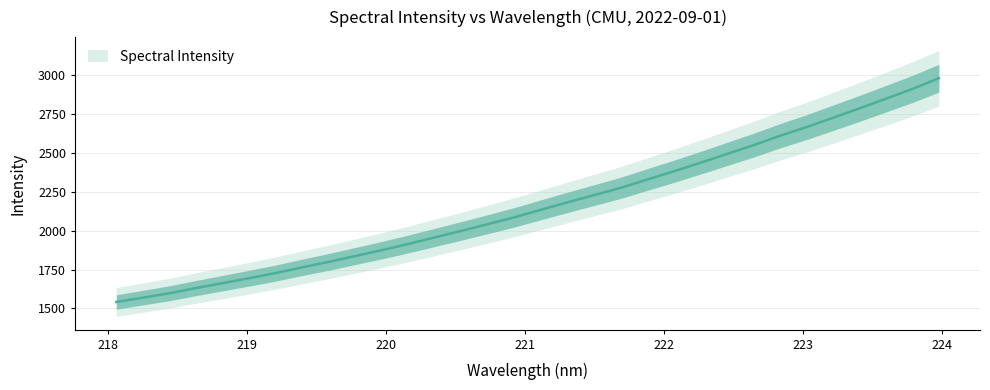

What is the minimum value shown in the chart?

1541.4